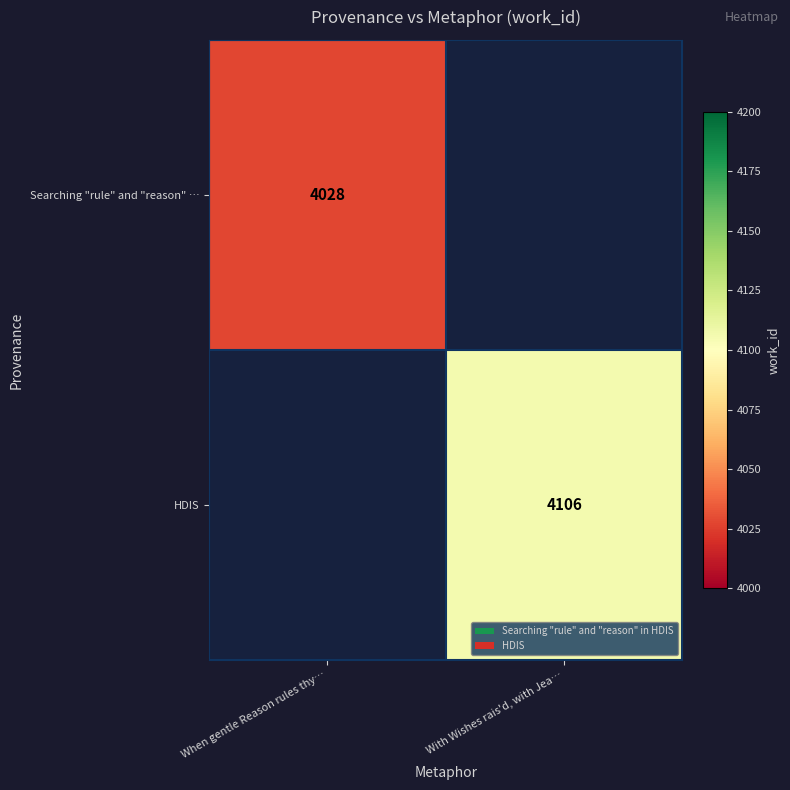

At how many categories does at least one series exceed 4079?

1